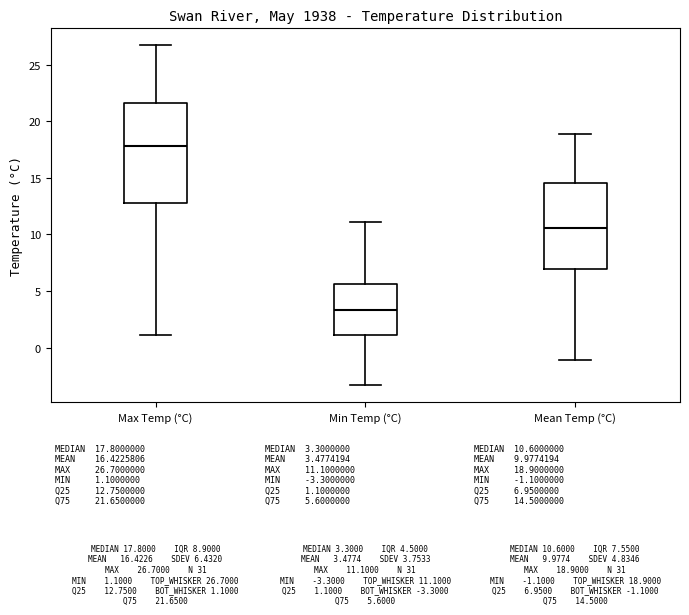

Which box's median line is the lowest?

Min Temp (°C)